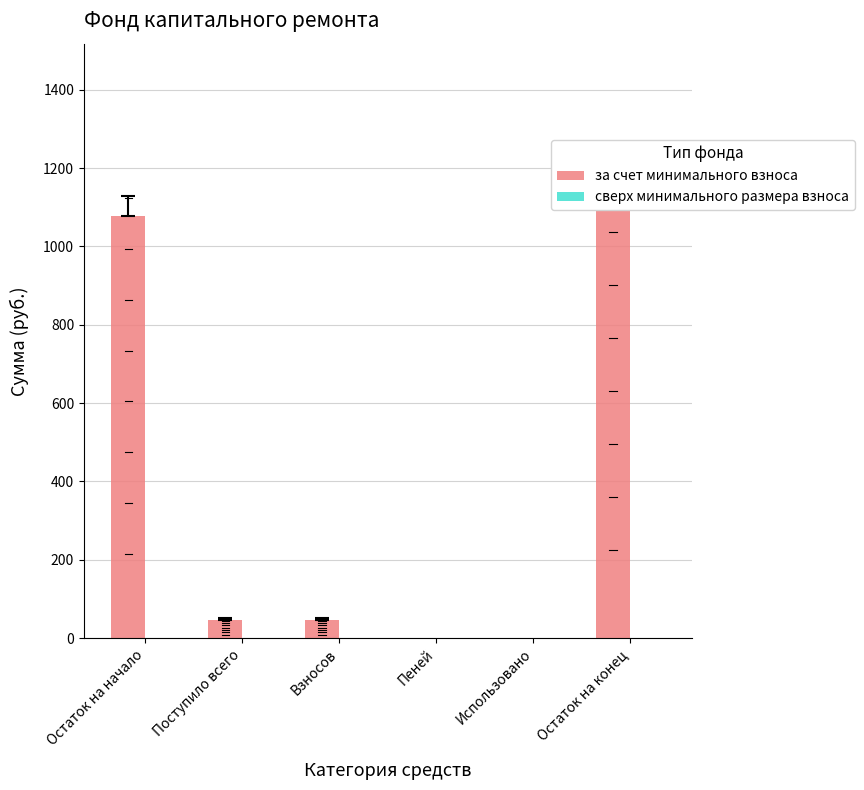

What is the spread (max minus min) of values at Взносов?

46.5